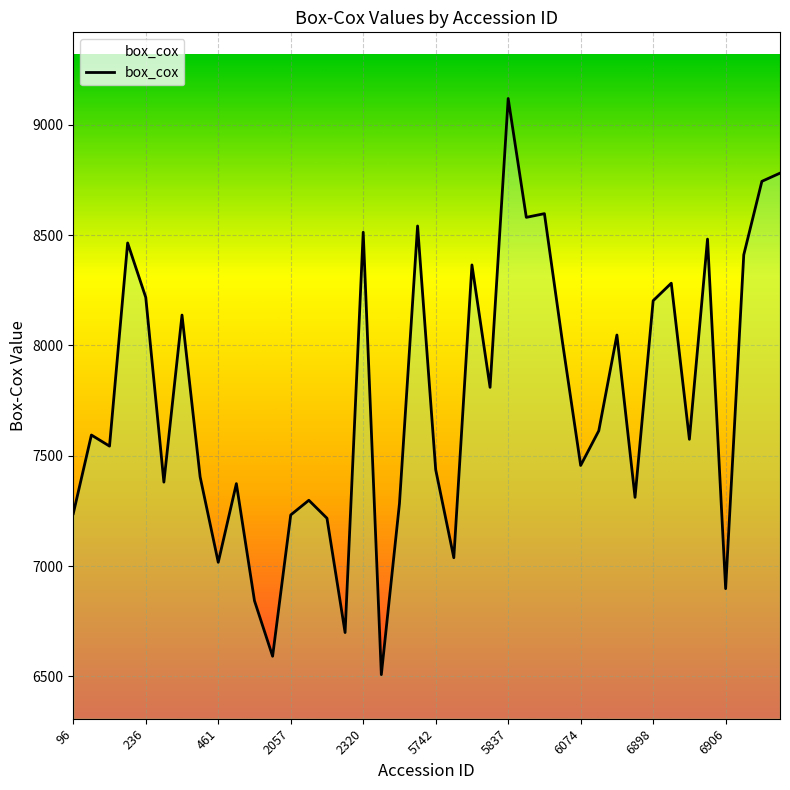

What is the minimum value shown in the chart?

6507.5